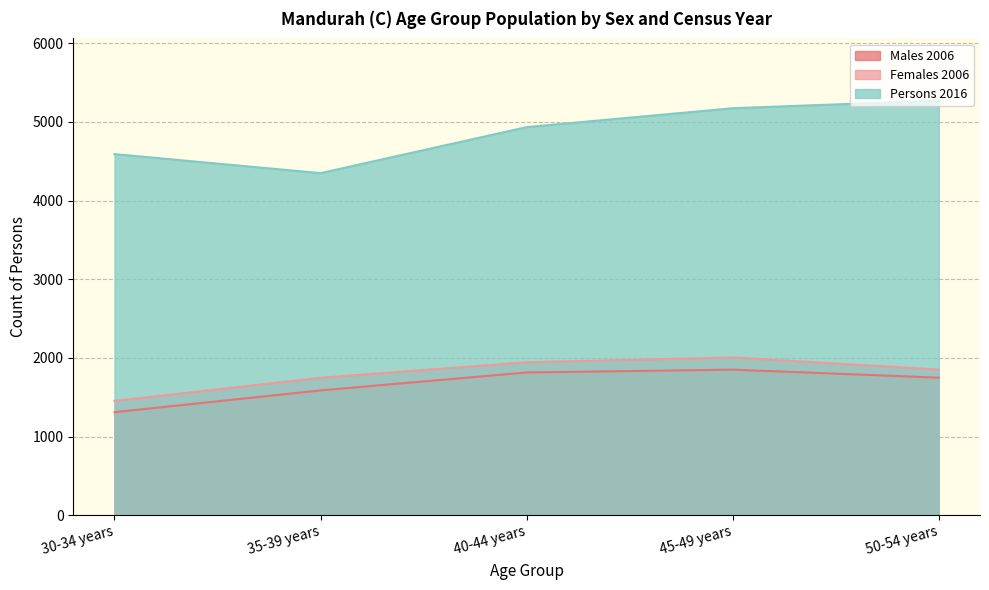

How many data points in Persons 2016 are above 4933?

2